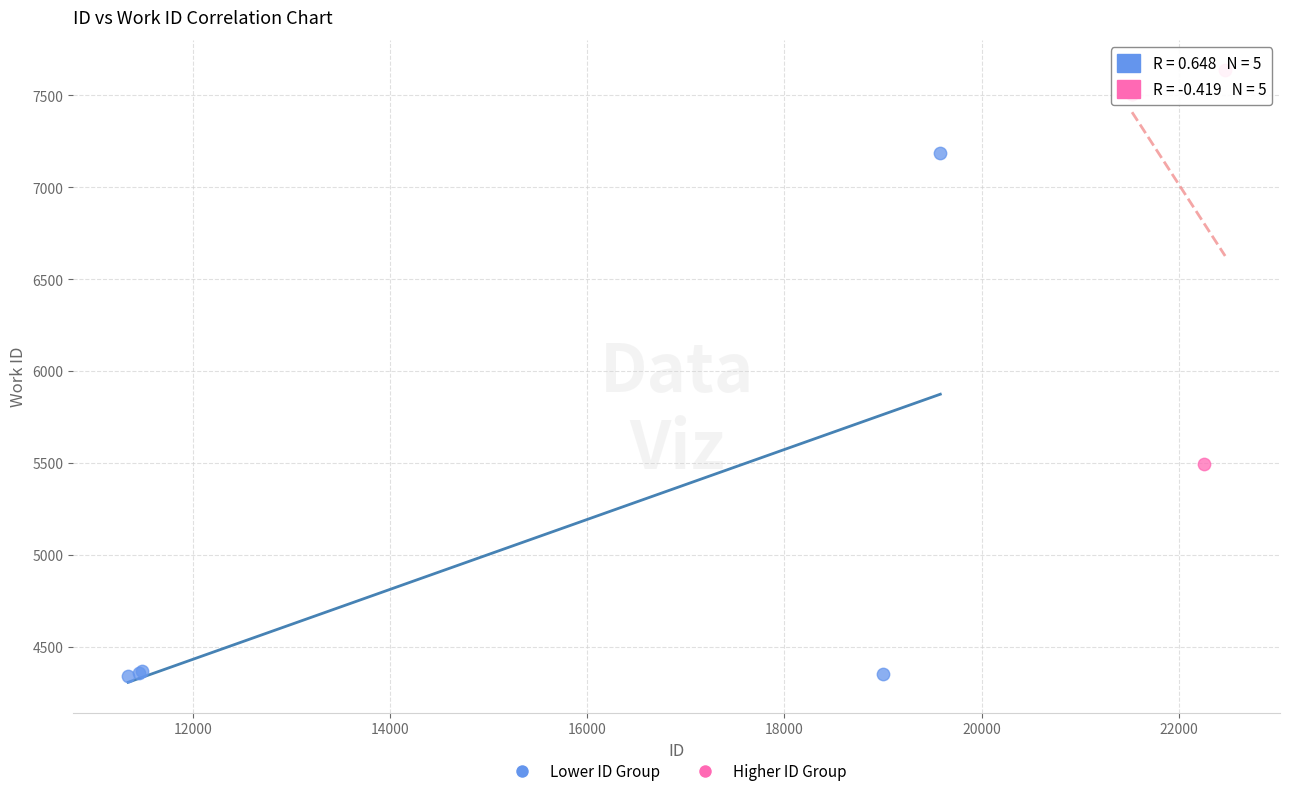

Which series reaches the maximum Y coordinate?

Higher ID Group